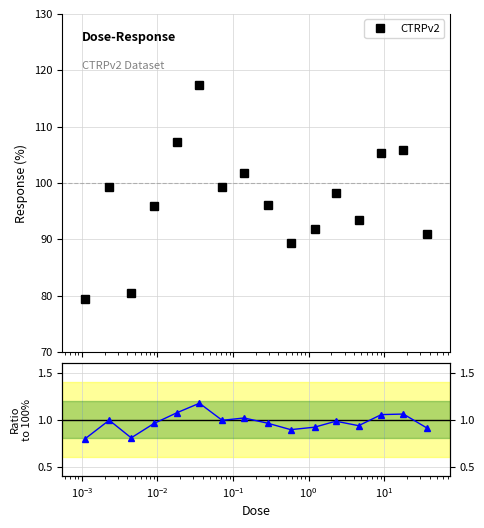

Which series has the largest range (max minus min)?

CTRPv2